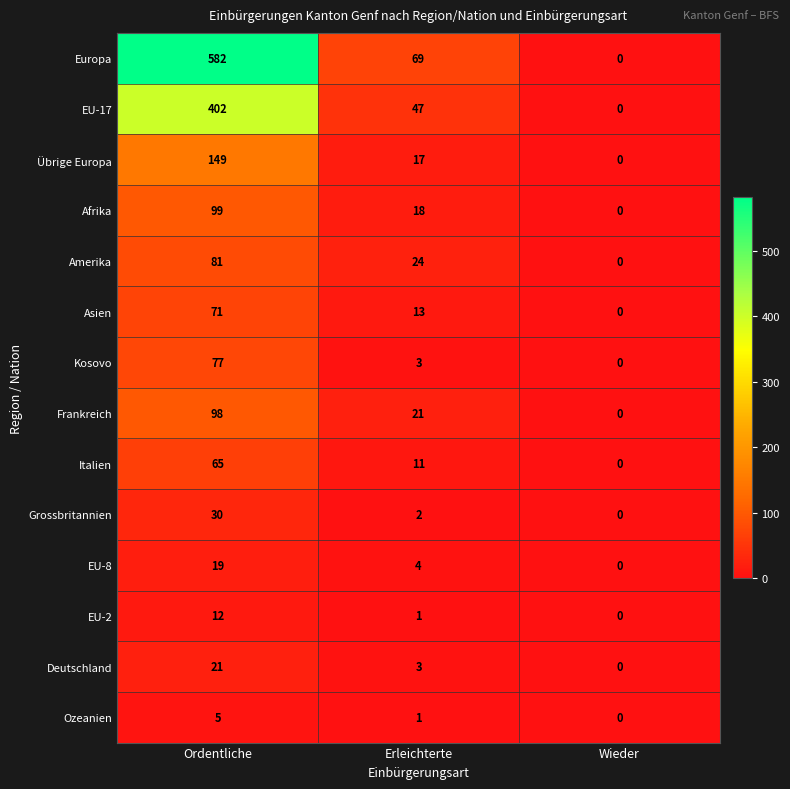

How many categories are shown in the chart?

3